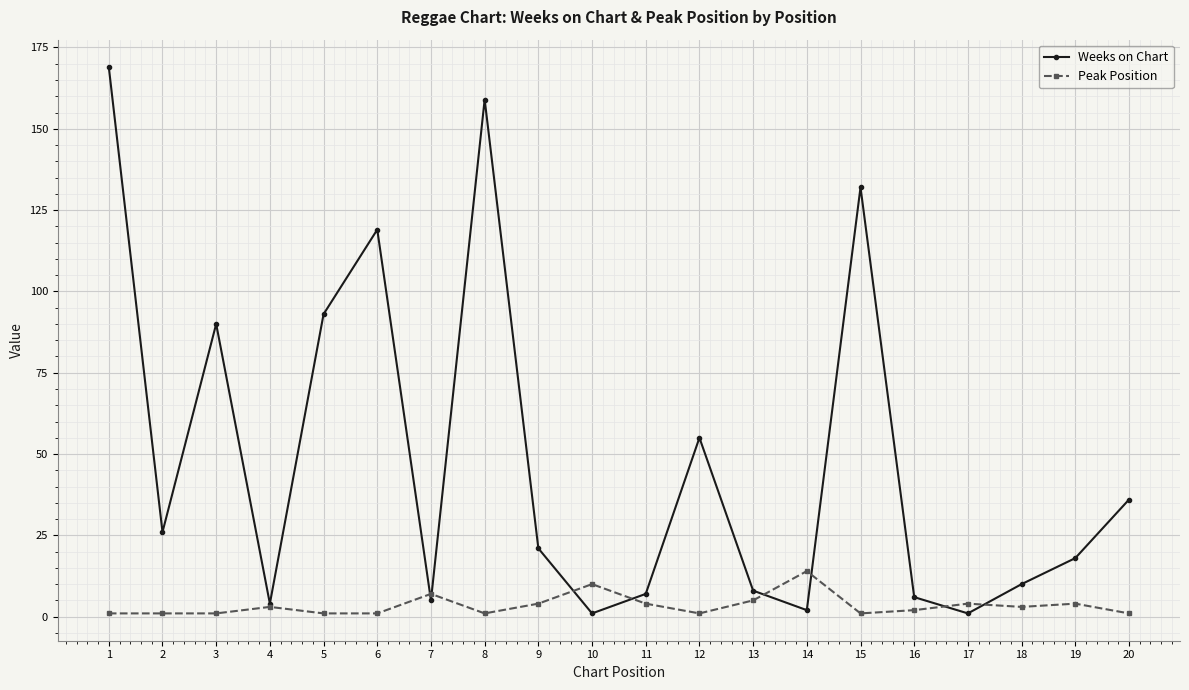

Which series has the largest range (max minus min)?

Weeks on Chart